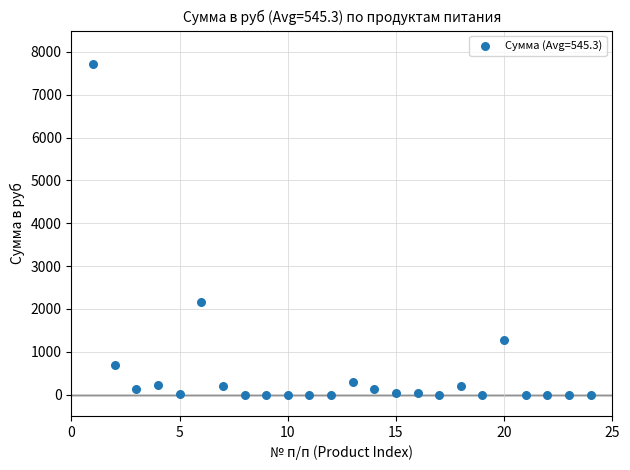

What Y value in the scatter plot is closest to 3858?

2150.6